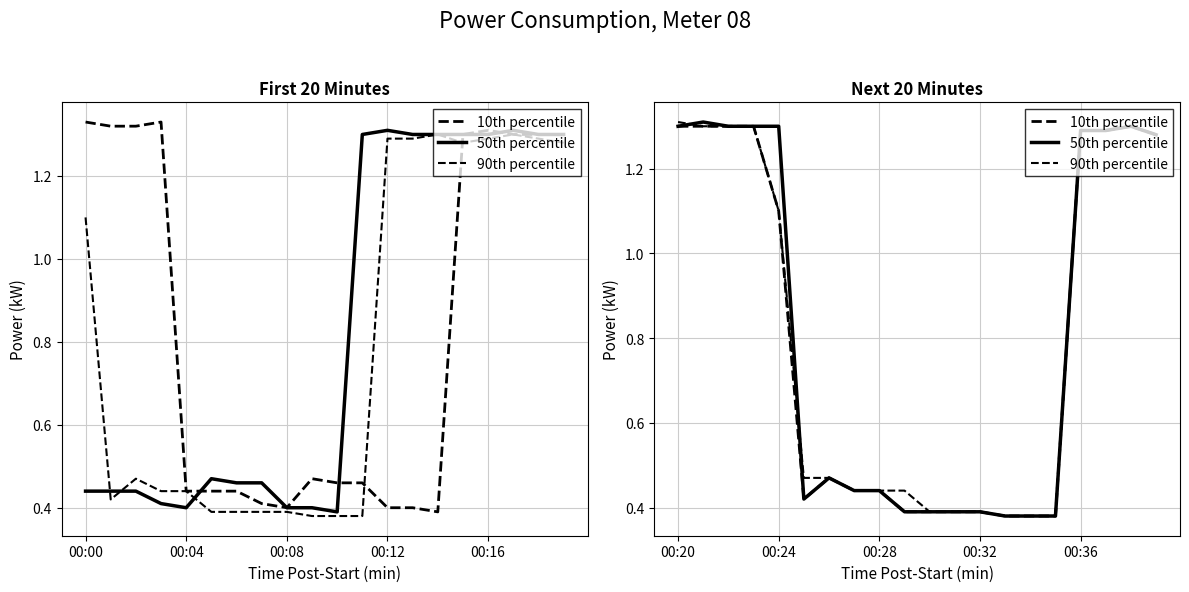

True or false: 90th percentile and 50th percentile intersect in this chart.

True